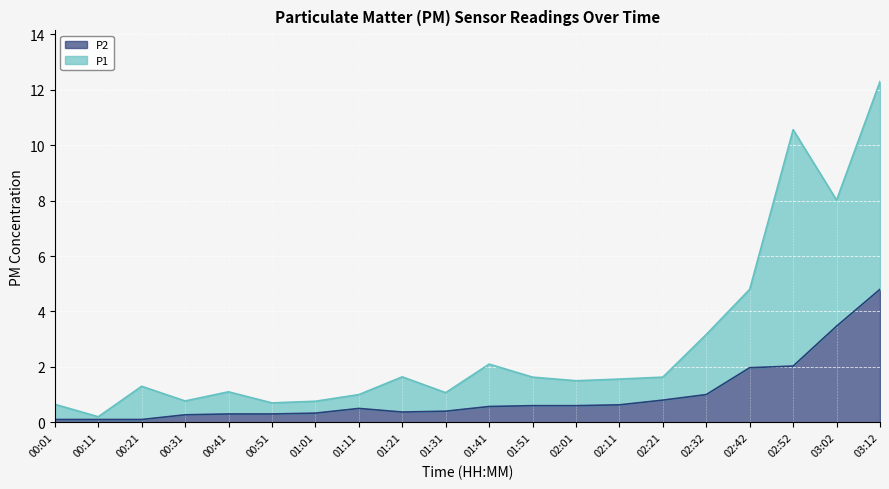

Reading left to right, transcribe all the data shown in this chart.

P1: 00:01=0.7	00:11=0.2	00:21=1.3	00:31=0.8	00:41=1.1	00:51=0.7	01:01=0.8	01:11=1.0	01:21=1.6	01:31=1.1	01:41=2.1	01:51=1.6	02:01=1.5	02:11=1.6	02:21=1.6	02:32=3.2	02:42=4.8	02:52=10.6	03:02=8.0	03:12=12.3
P2: 00:01=0.1	00:11=0.1	00:21=0.1	00:31=0.3	00:41=0.3	00:51=0.3	01:01=0.3	01:11=0.5	01:21=0.4	01:31=0.4	01:41=0.6	01:51=0.6	02:01=0.6	02:11=0.6	02:21=0.8	02:32=1.0	02:42=2.0	02:52=2.0	03:02=3.5	03:12=4.8